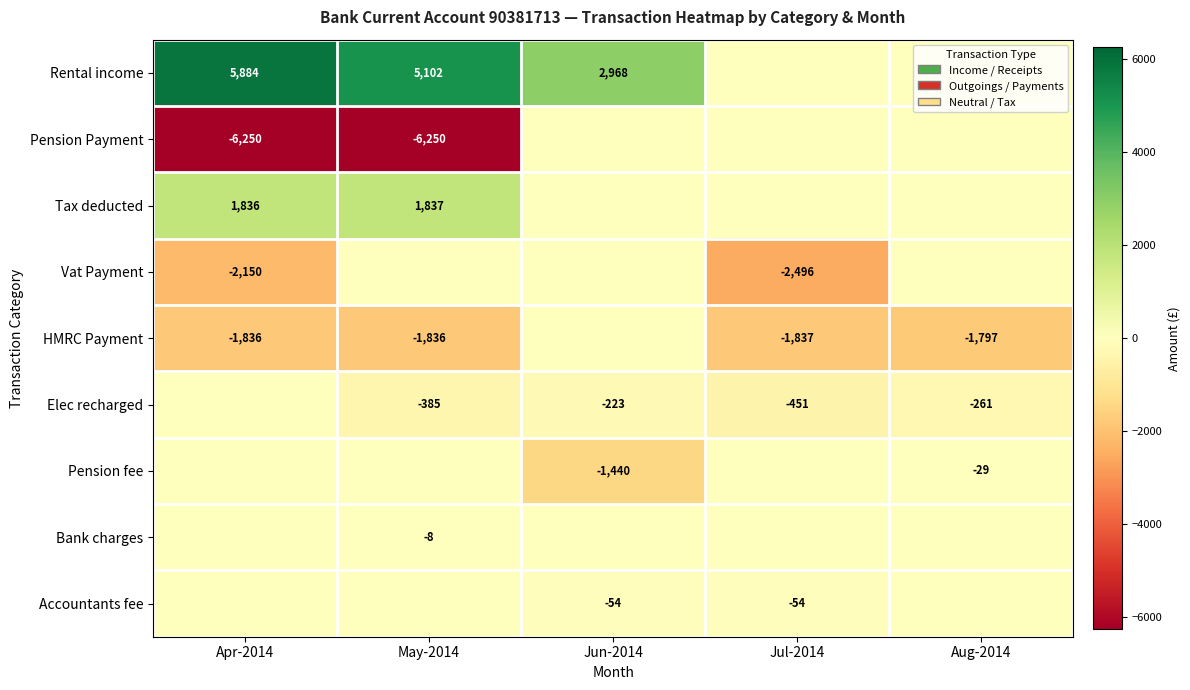

At which category is the sum across all series the highest?

Jun-2014